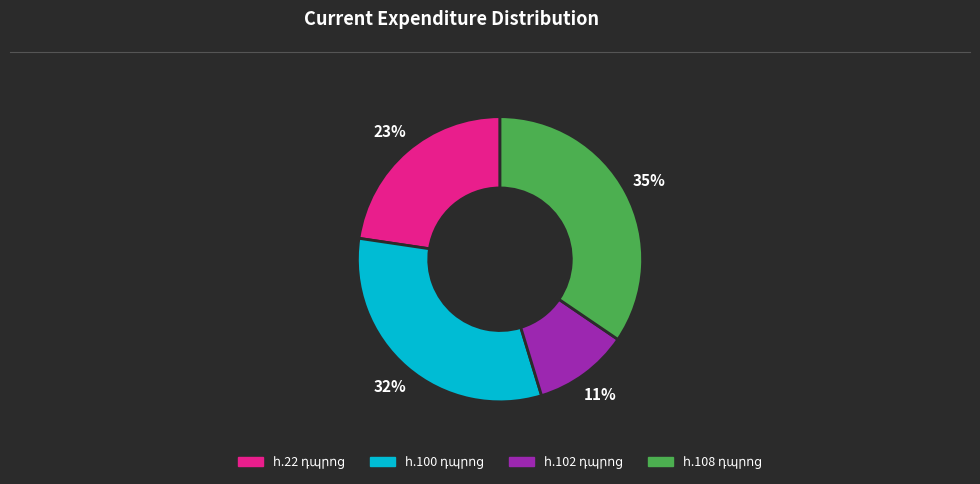

How many slices are in this pie chart?

4